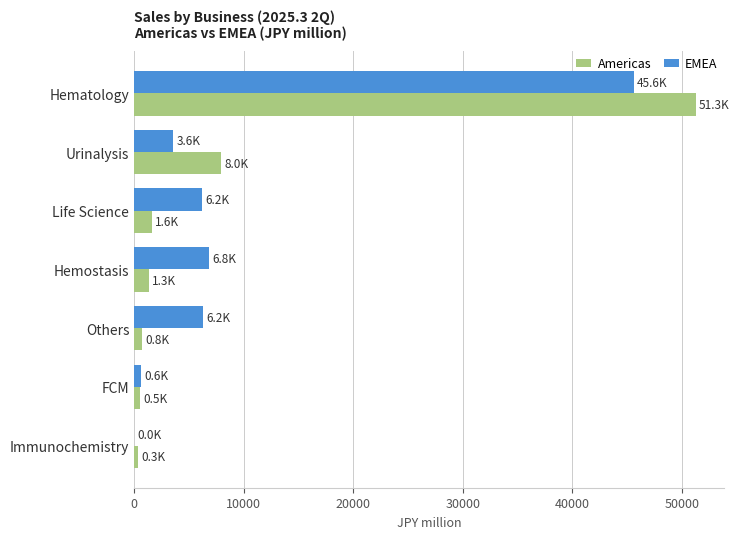

True or false: EMEA has a value of 9865 at Life Science.

False